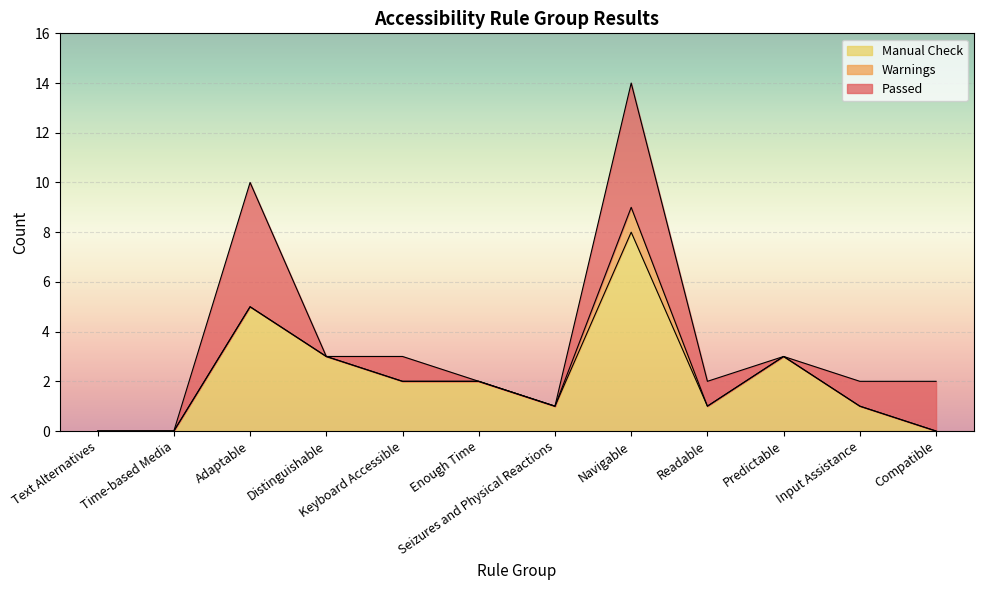

Which label corresponds to the smallest value in the chart?

Text Alternatives